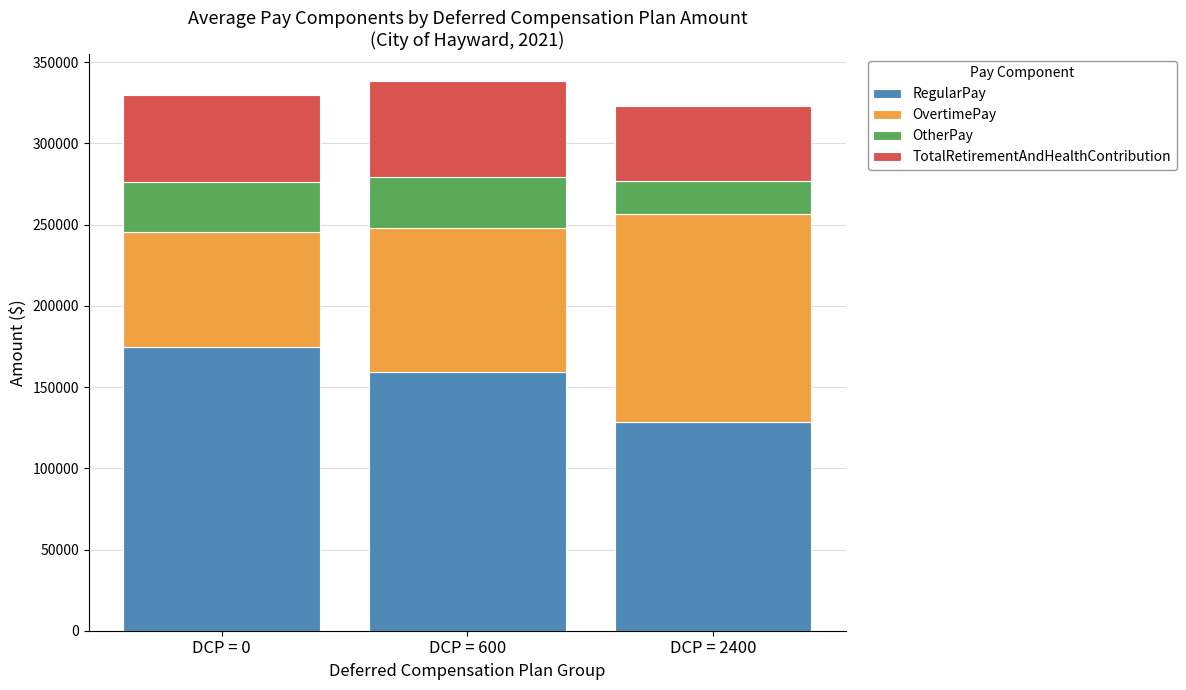

Does the chart contain any negative values?

No